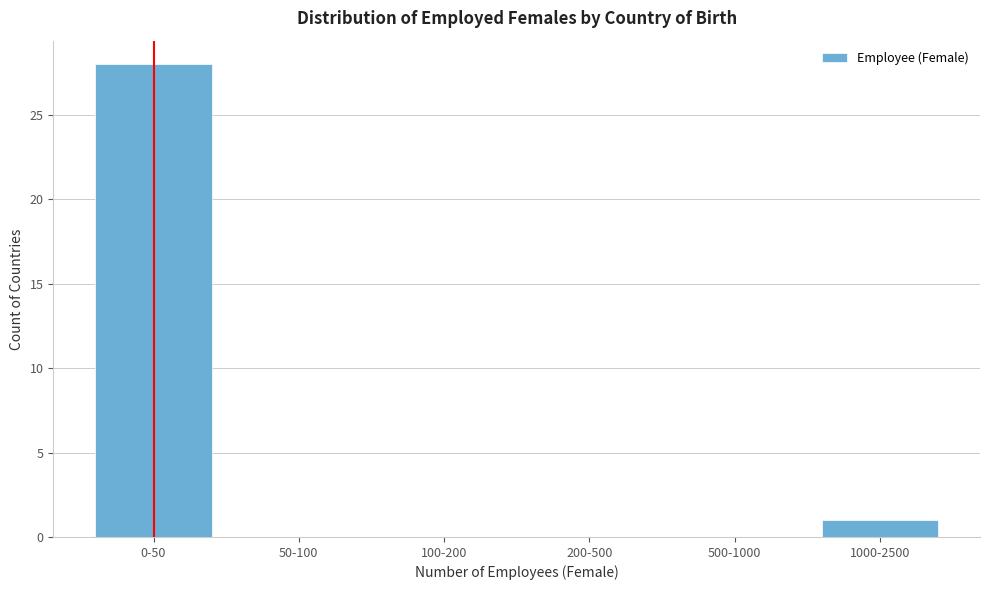

Reading left to right, what are all the values shown in this chart?

0-50=28	50-100=0	100-200=0	200-500=0	500-1000=0	1000-2500=1